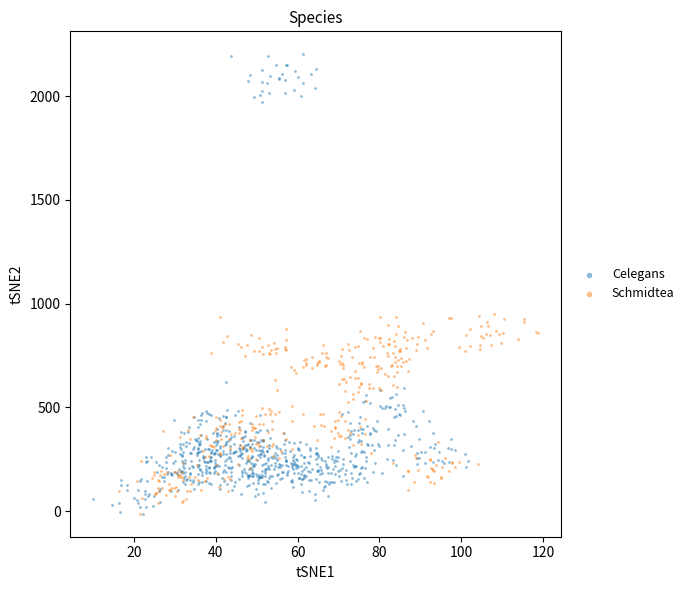

Which series has the widest spread of Y values?

Celegans